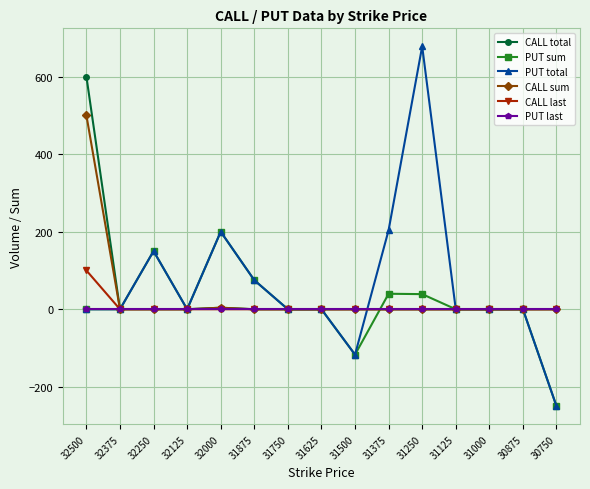

Which series has the widest spread of values?

PUT total